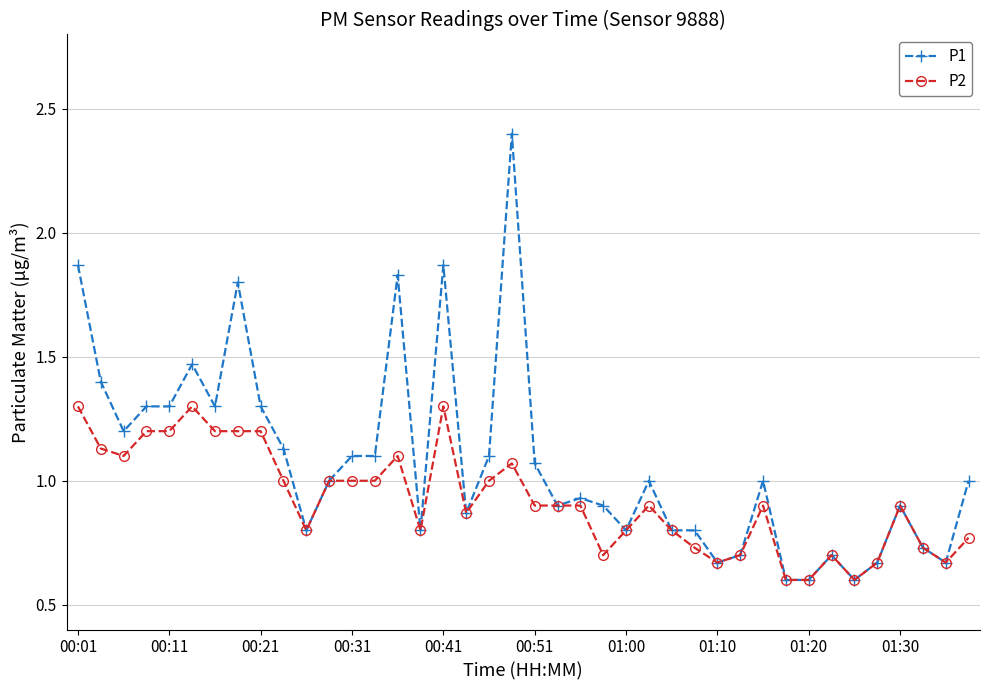

At how many categories does at least one series exceed 0?

40